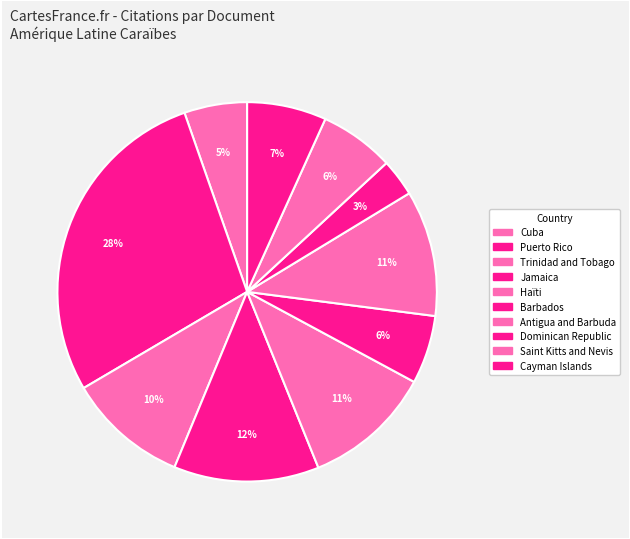

How many segments does this pie chart have?

10